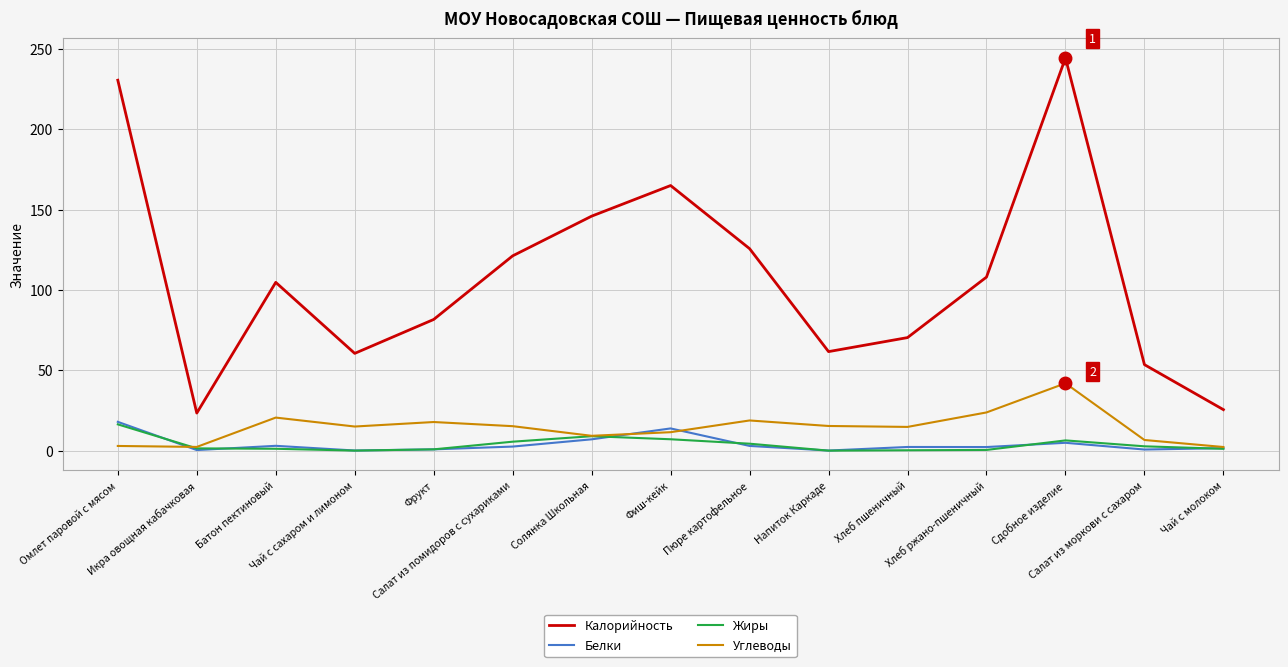

Between Салат из помидоров с сухариками and Салат из моркови с сахаром, which series saw the biggest shift?

Калорийность